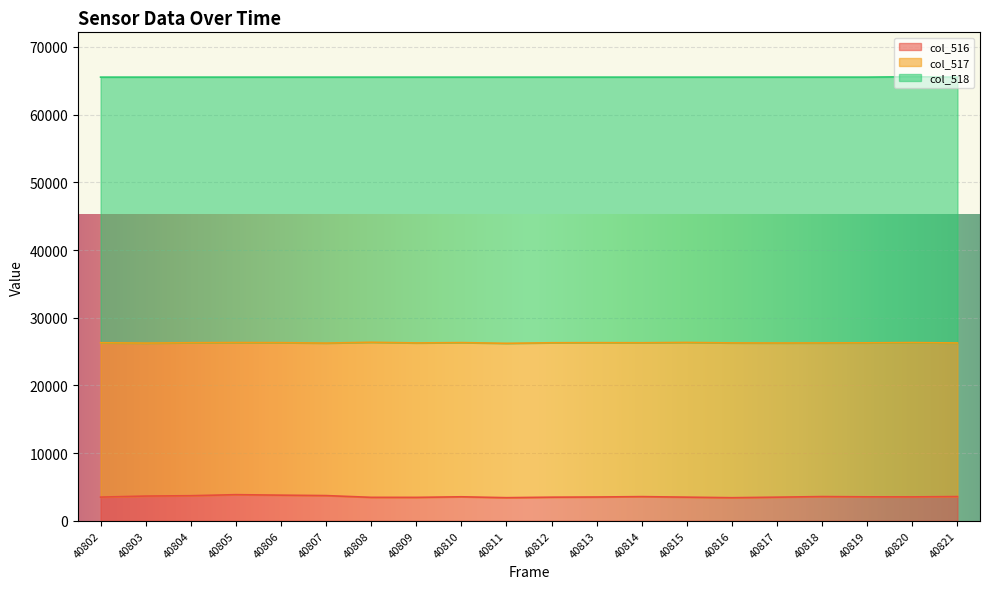

How many data points does each series have?

20